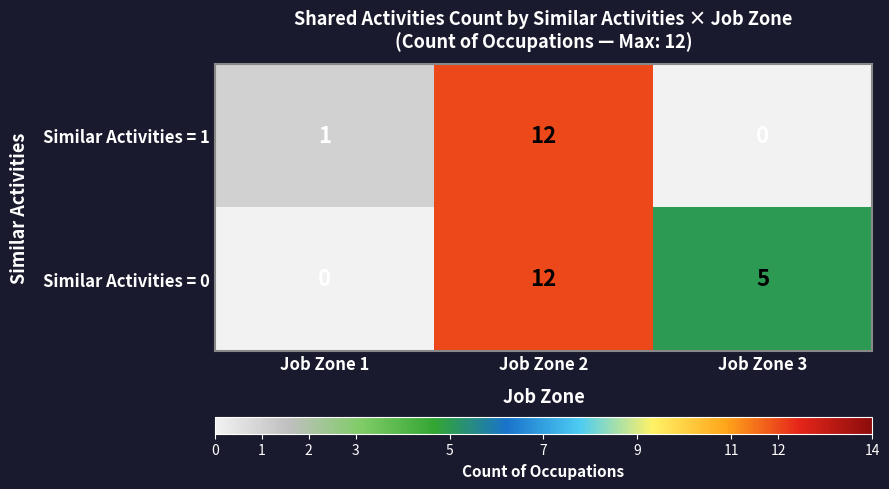

Rank the categories by Similar Activities = 1 value from lowest to highest.

Job Zone 3, Job Zone 1, Job Zone 2